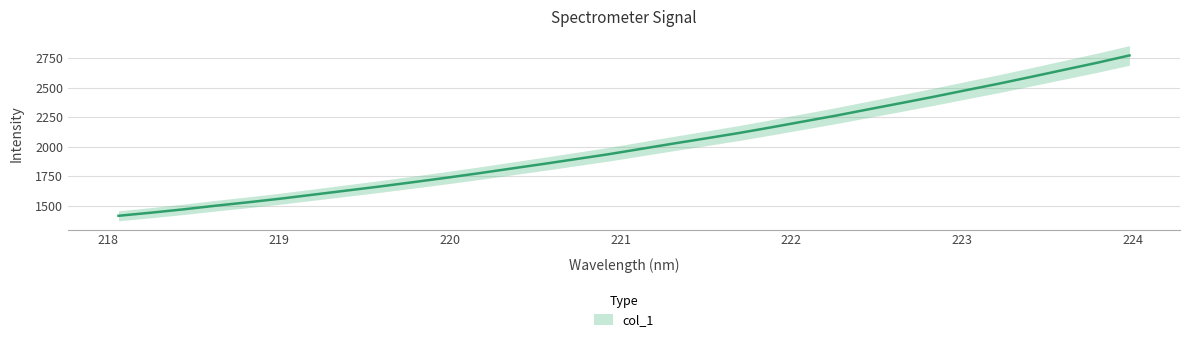

How many values exceed 1981?

16